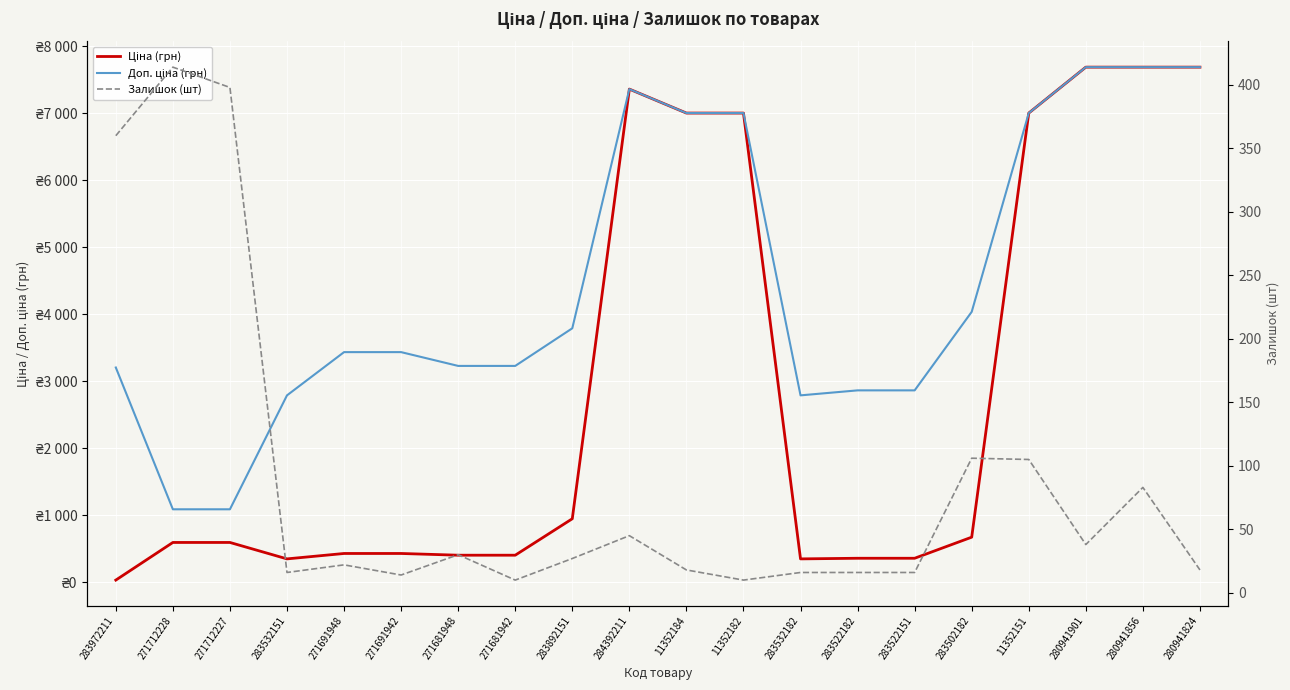

What is the sum of the Залишок (шт) values at 283502182 and 271712227?

504.0